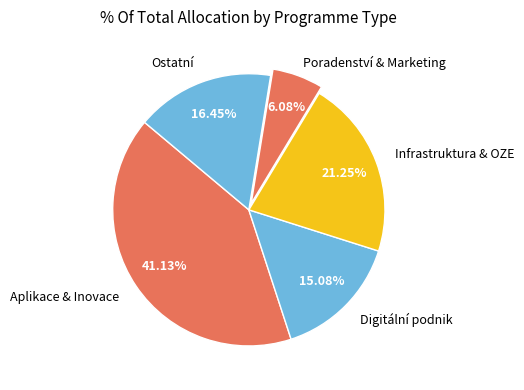

Which slice is the smallest?

Marketing